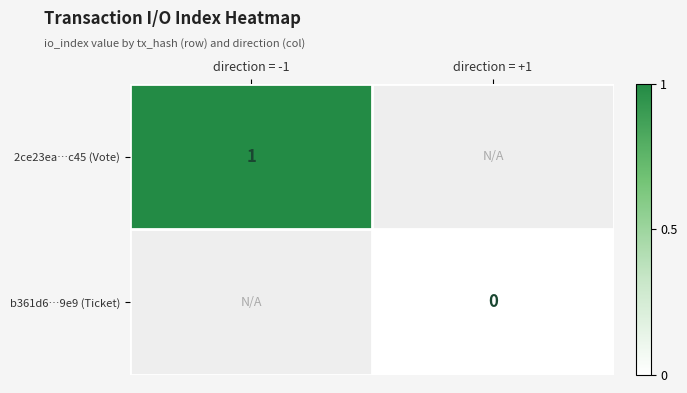

Is the value of 2ce23ea…c45 (Vote) at direction = -1 greater than the value of b361d6…9e9 (Ticket) at direction = +1?

Yes